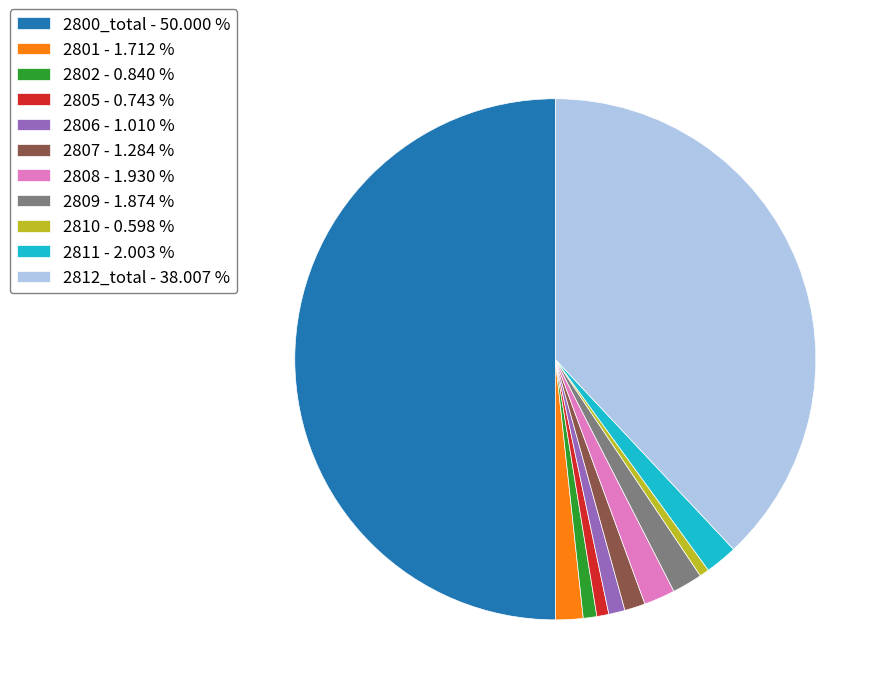

Is 2811 - 2.003 % the majority of the pie?

No